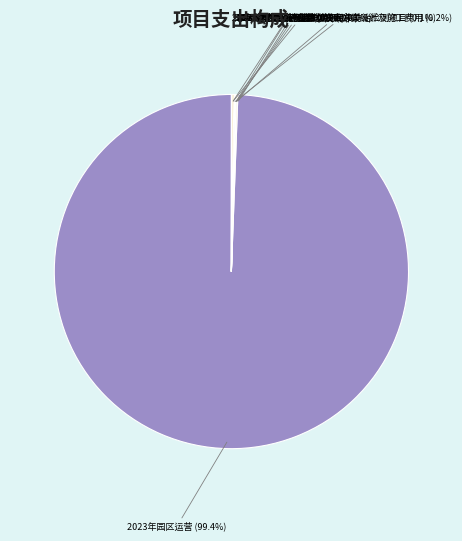

What portion of the pie excludes 2023年园区运营?

0.6%